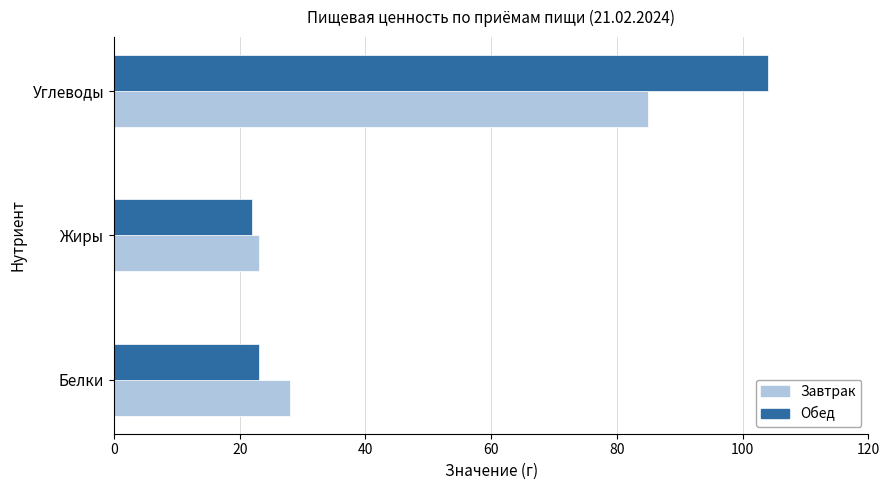

At which category is the sum across all series the highest?

Углеводы